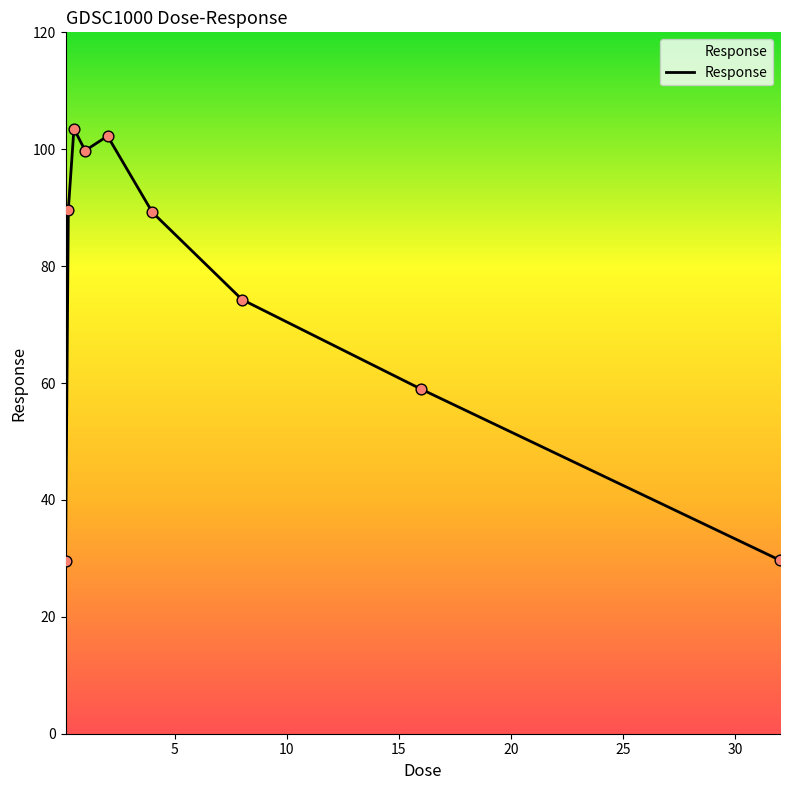

What is the maximum value shown in the chart?

103.5